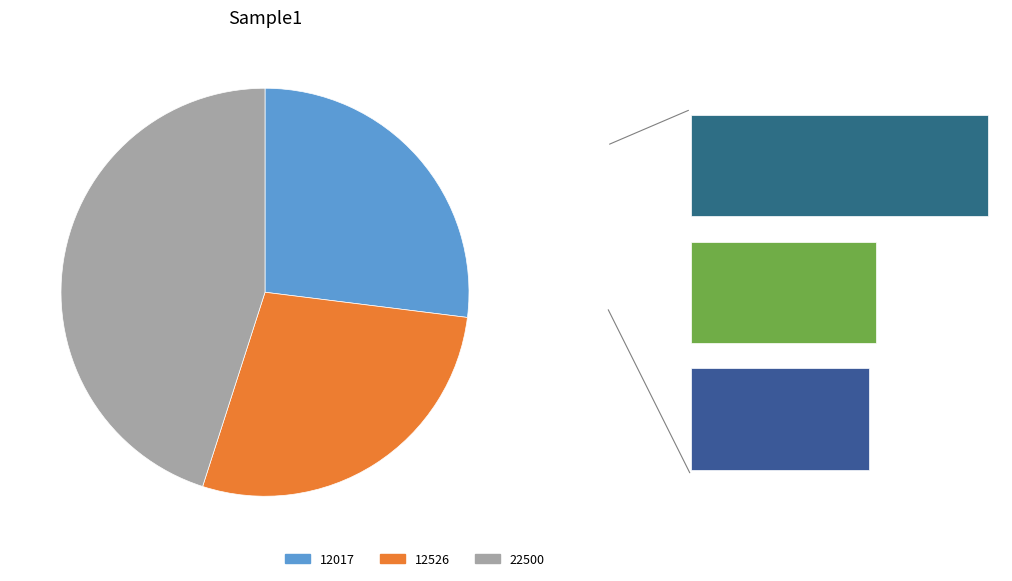

To the nearest percent, what is the difference between the largest and smallest slice percentages?

18%